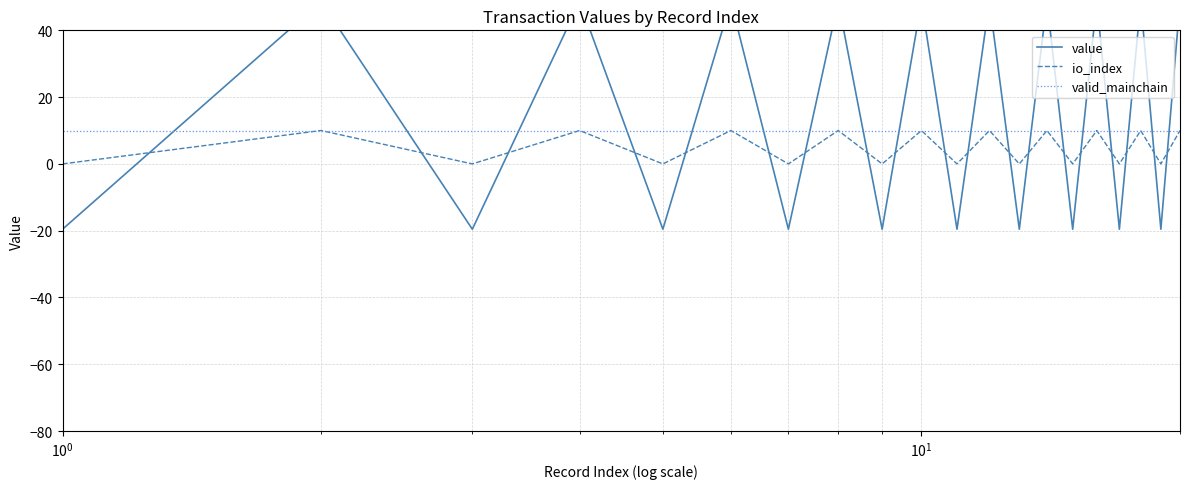

What is the highest value of the io_index series?

10